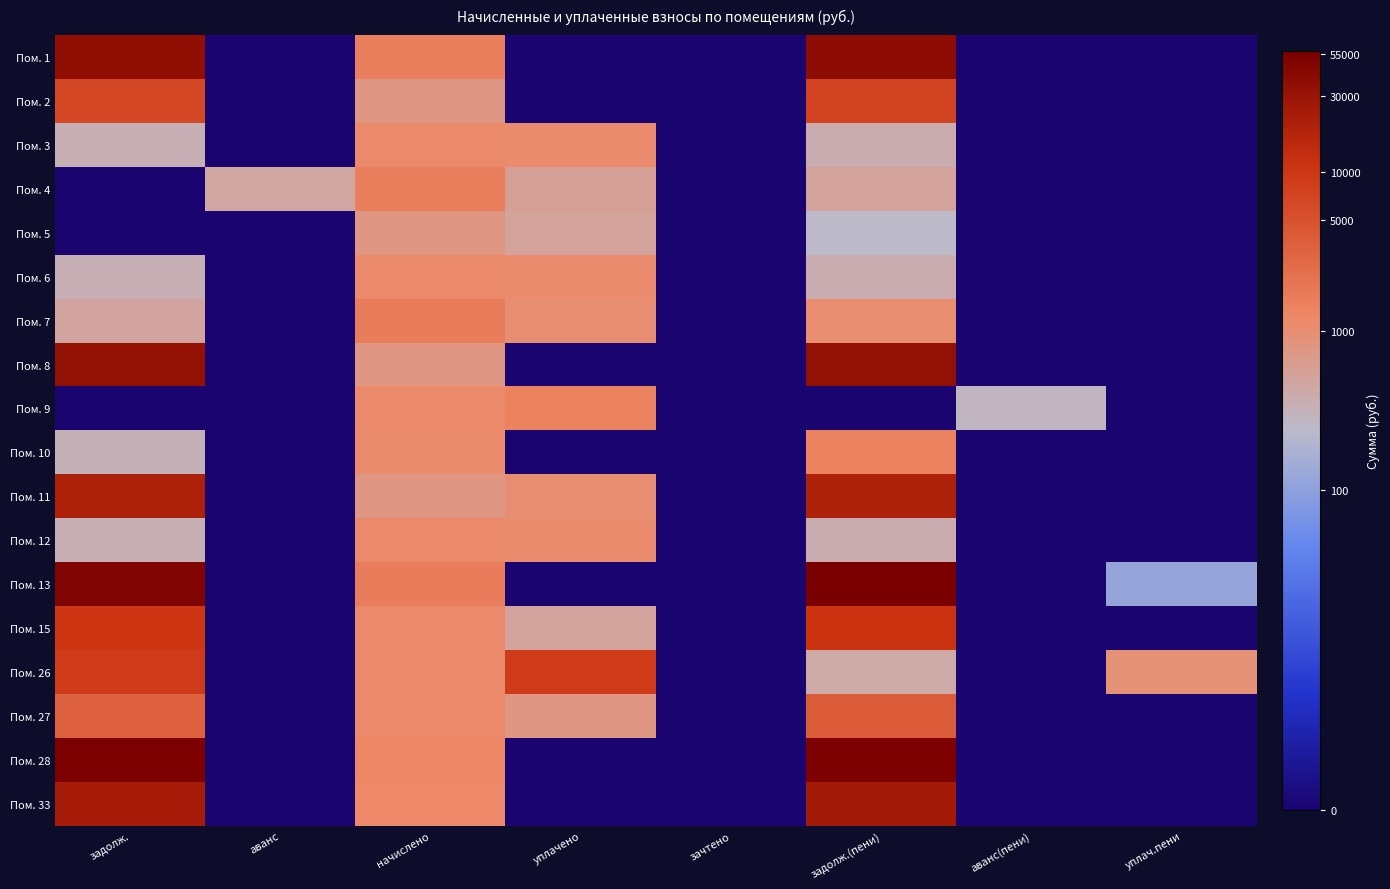

Rank the series at уплач.пени from highest to lowest value.

Пом. 26, Пом. 13, Пом. 1, Пом. 2, Пом. 3, Пом. 4, Пом. 5, Пом. 6, Пом. 7, Пом. 8, Пом. 9, Пом. 10, Пом. 11, Пом. 12, Пом. 15, Пом. 27, Пом. 28, Пом. 33